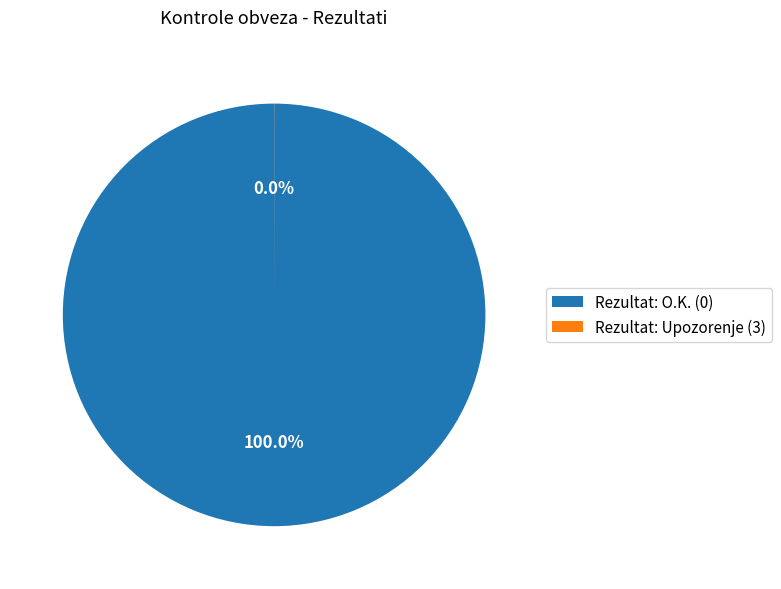

Does any single category account for the majority?

Yes